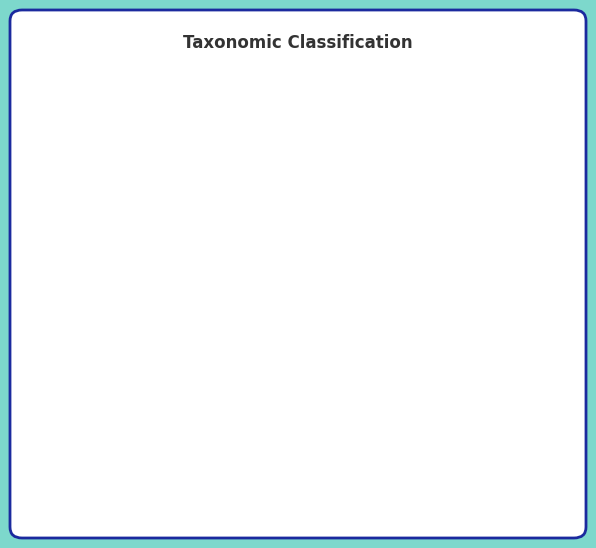

Is there a majority slice in this chart?

Yes